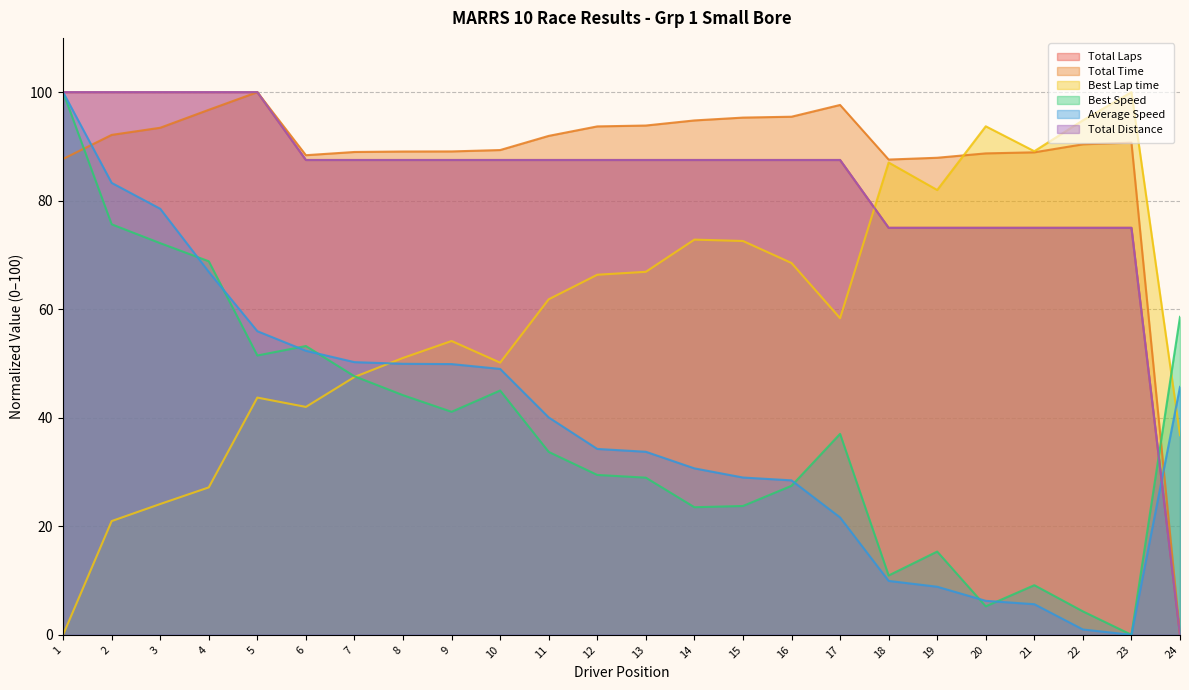

Which series has the largest total across all categories?

Total Time